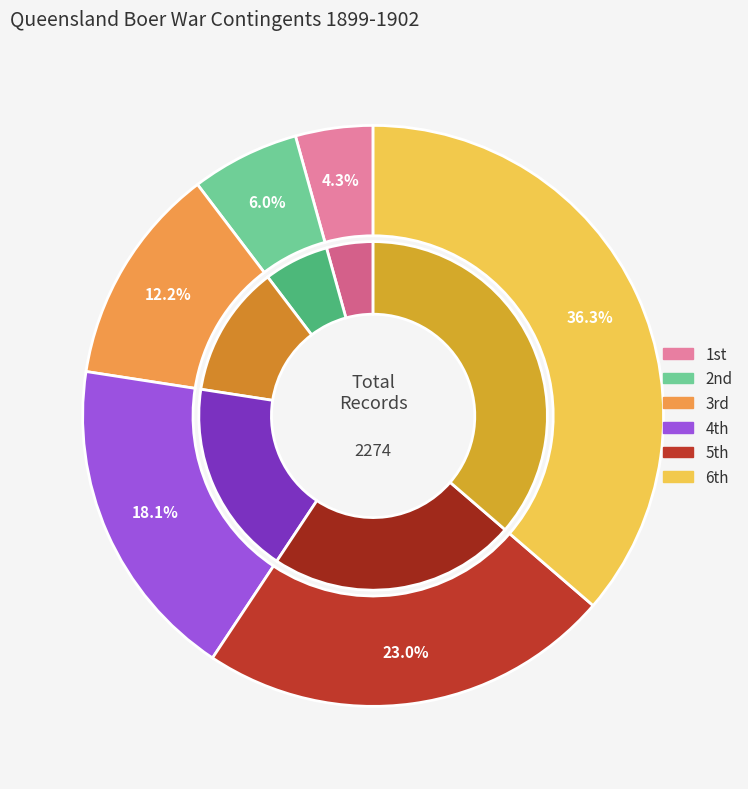

Which category has the smallest portion of the pie?

1st